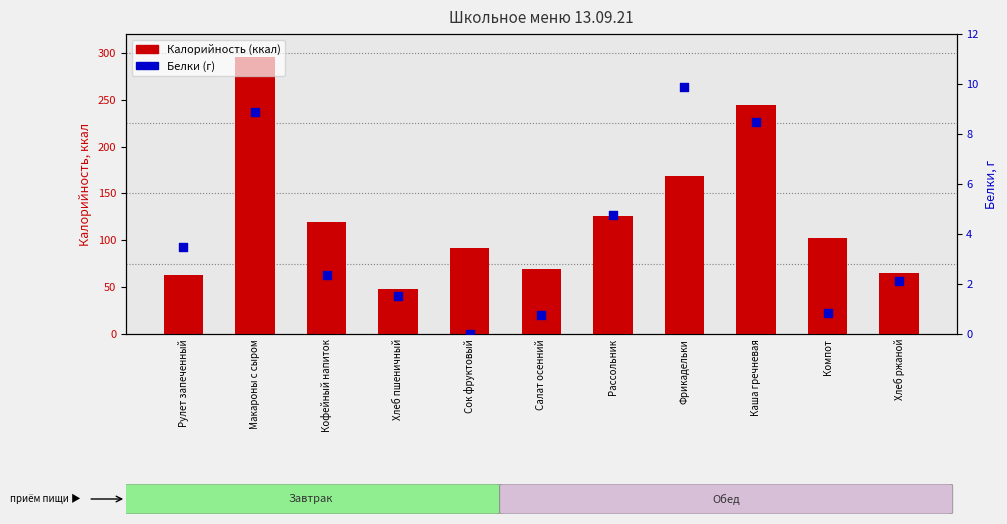

At which category is the sum across all series the highest?

Макароны с сыром